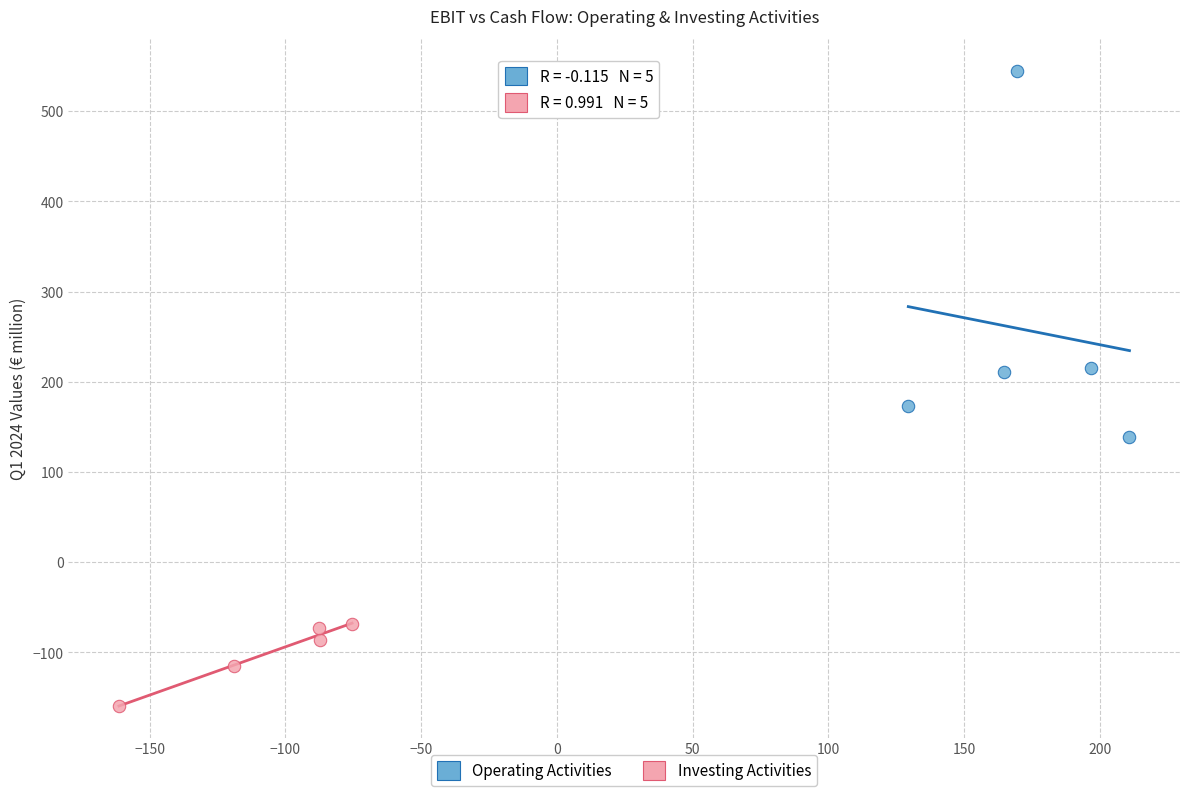

Which series reaches the minimum Y coordinate?

Investing Activities